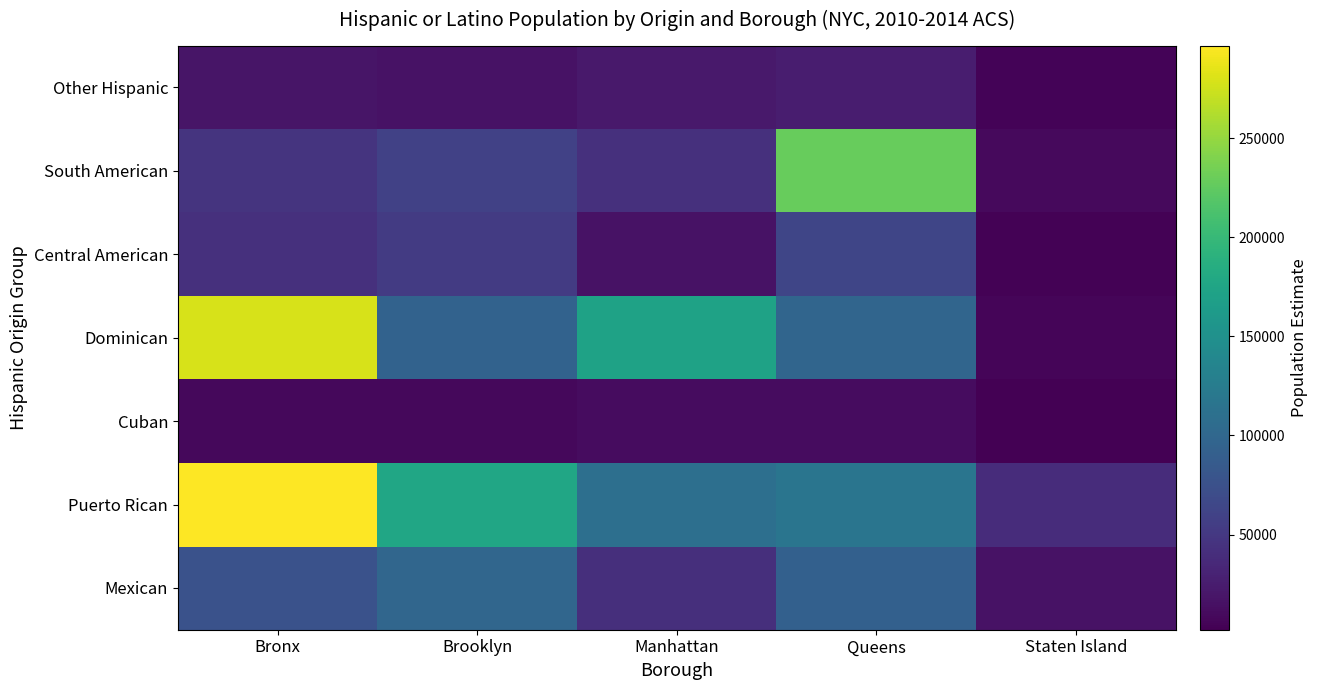

List the series in order of their peak value, lowest first.

Cuban, Other Hispanic, Central American, Mexican, South American, Dominican, Puerto Rican